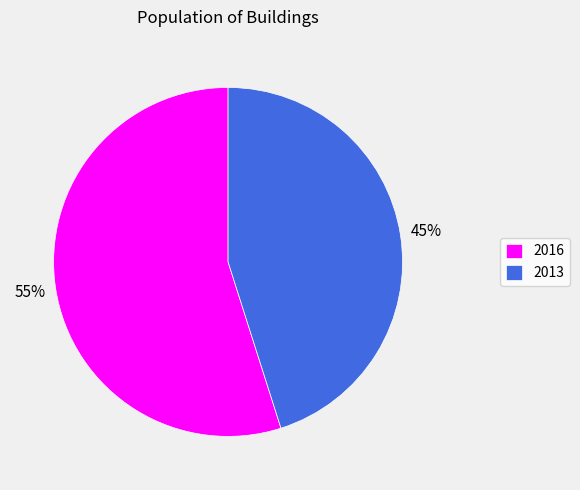

Is the sum of 2013 and 2016 greater than half?

Yes